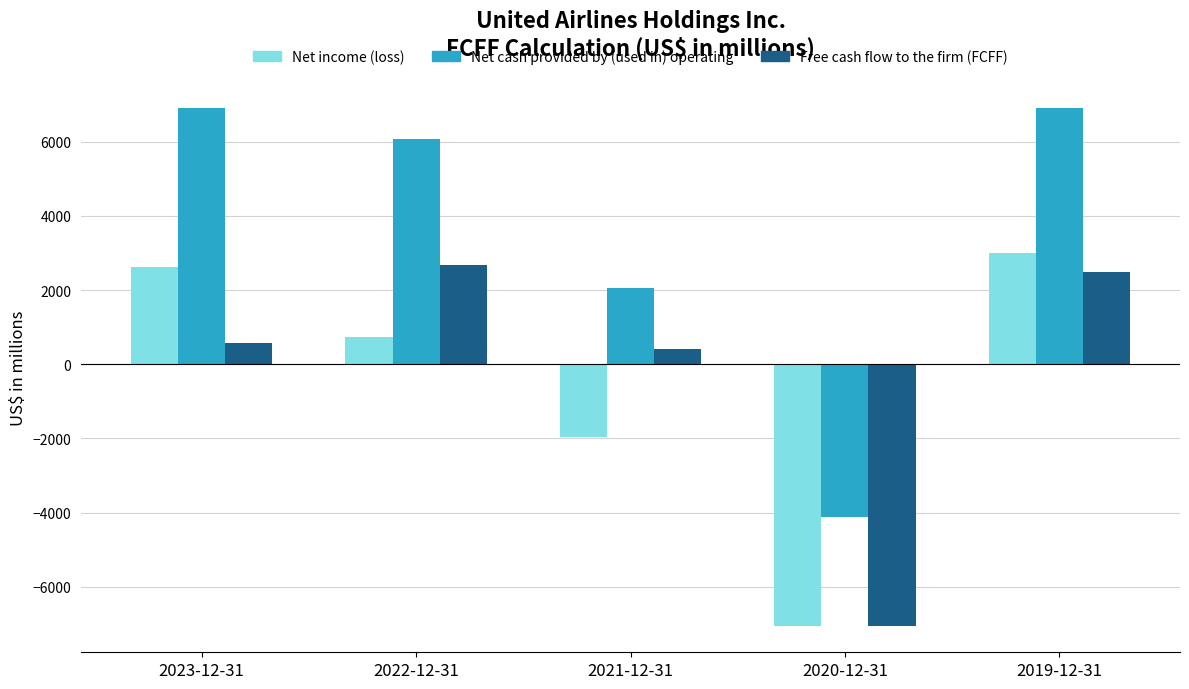

What value does the Net income (loss) series have at 2022-12-31, to the nearest 100?

700